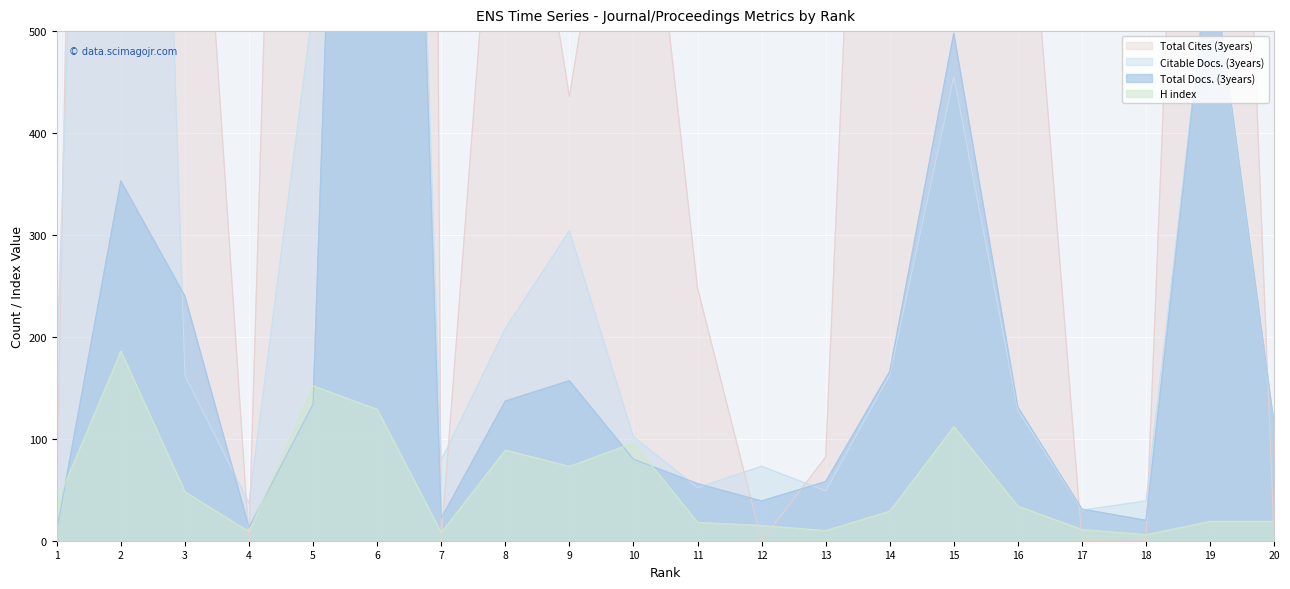

At which category does Citable Docs. (3years) reach its first local peak?

2